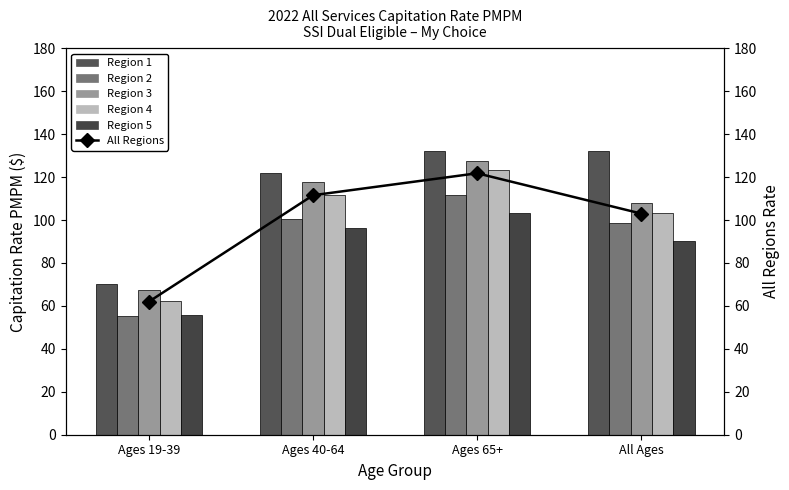

How many values in the Region 5 series are below 96?

2